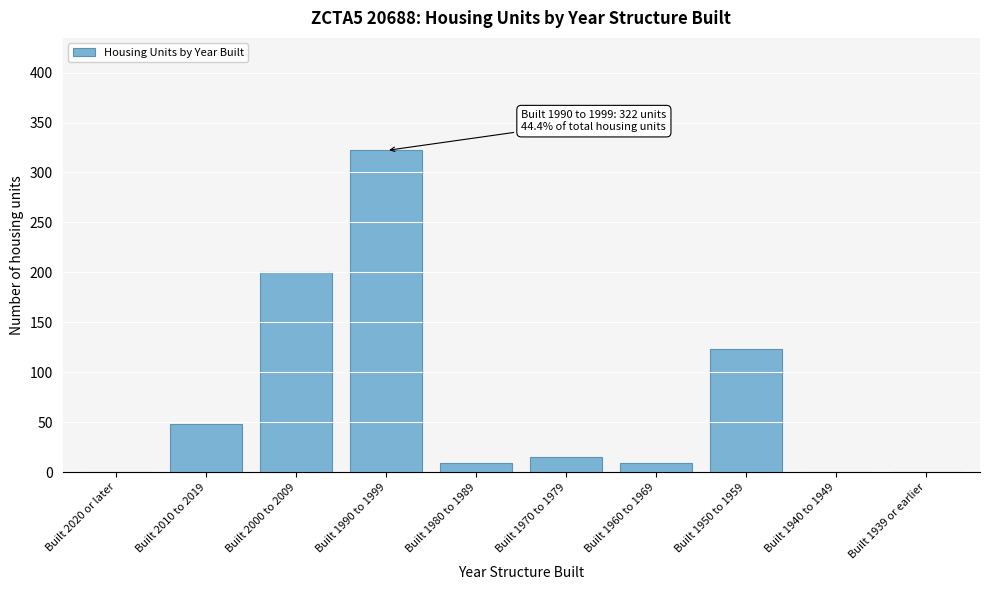

Reading right to left, list all the values displayed in this chart.

Built 1939 or earlier=0	Built 1940 to 1949=0	Built 1950 to 1959=123	Built 1960 to 1969=9	Built 1970 to 1979=15	Built 1980 to 1989=9	Built 1990 to 1999=322	Built 2000 to 2009=200	Built 2010 to 2019=48	Built 2020 or later=0